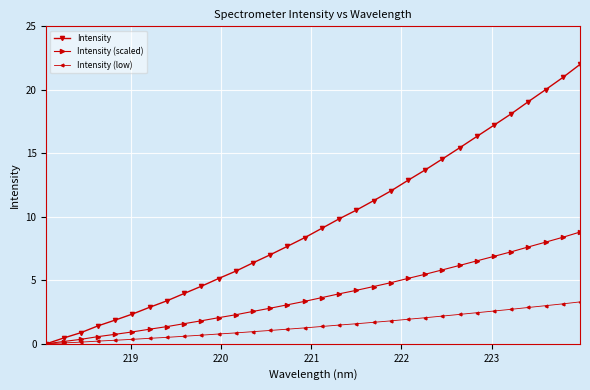

Which series has the largest range (max minus min)?

Intensity